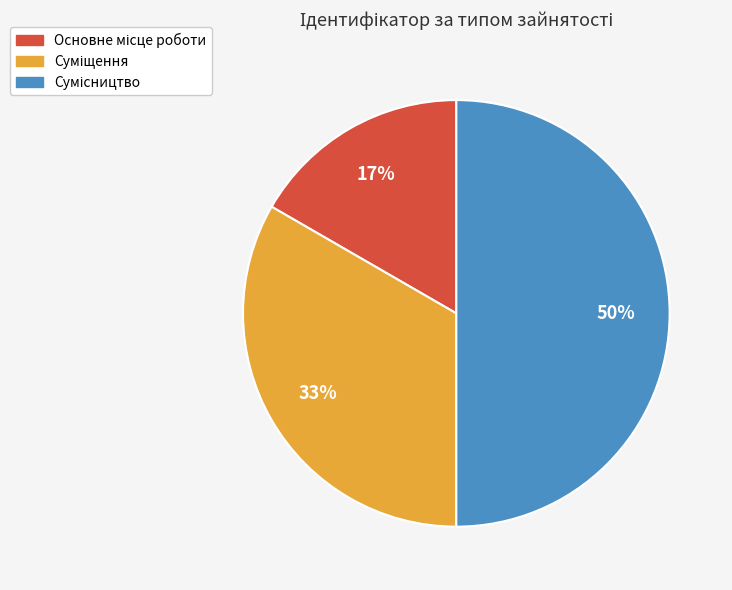

To the nearest percent, what is the average slice percentage?

33%